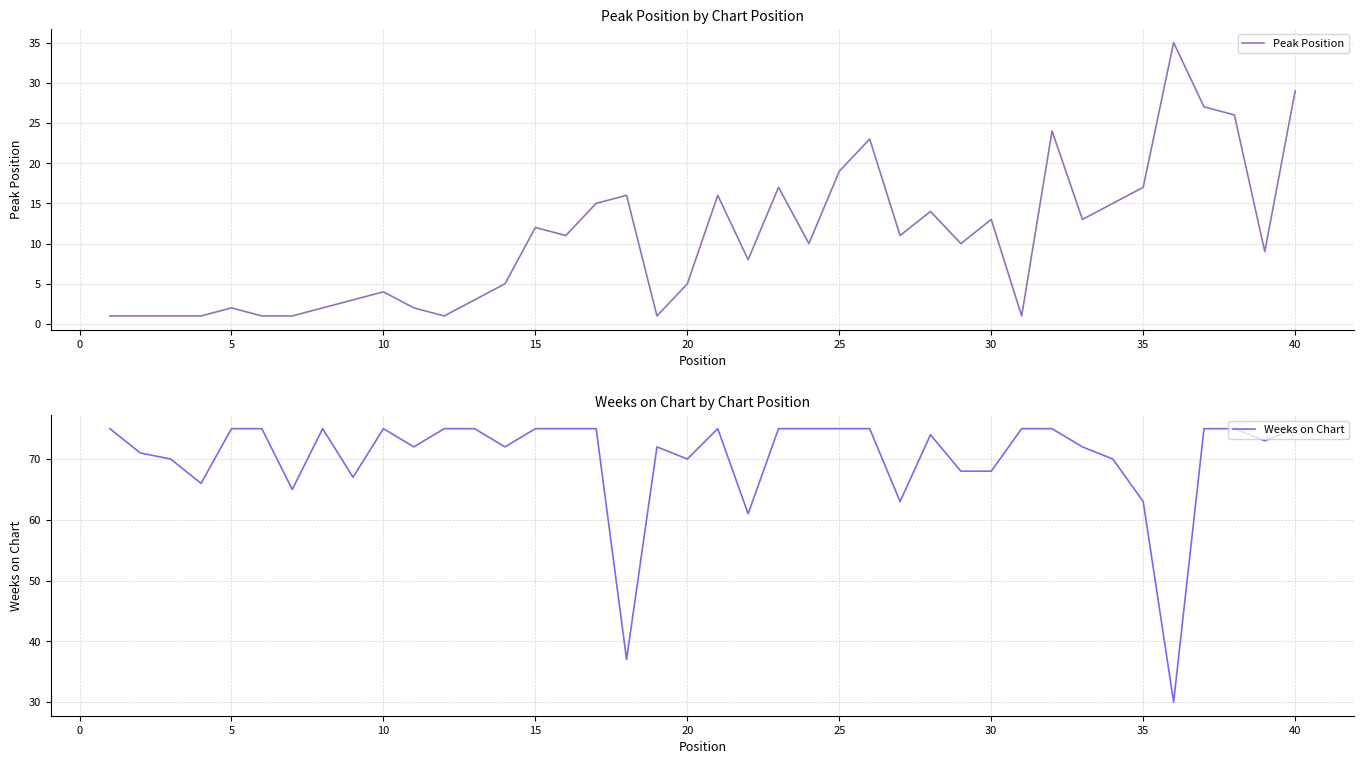

What is the difference between the maximum and minimum values in the Peak Position series?

34